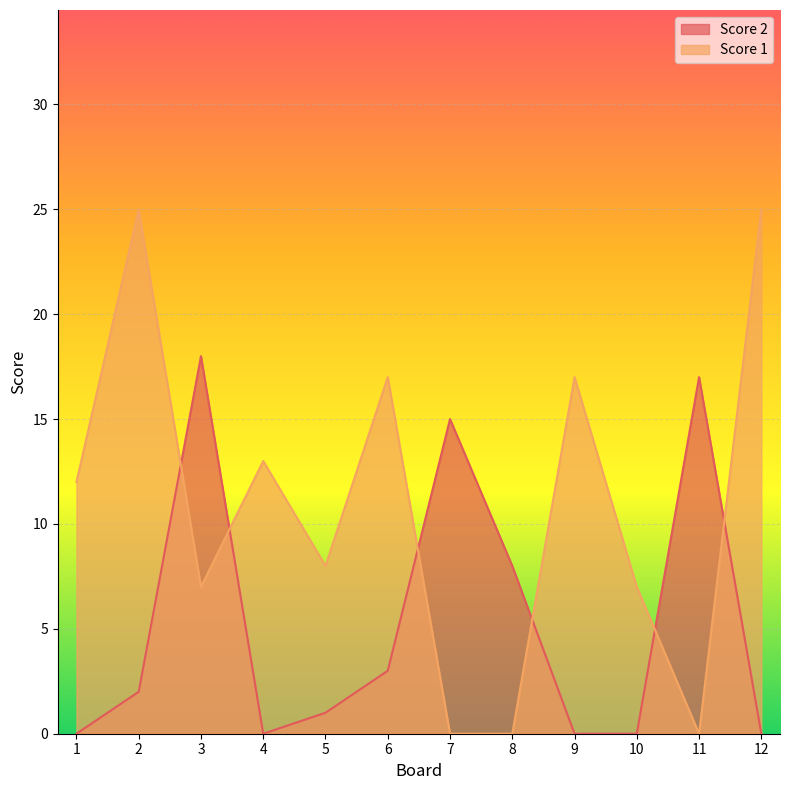

Between 9 and 11, which series saw the biggest shift?

Score 2